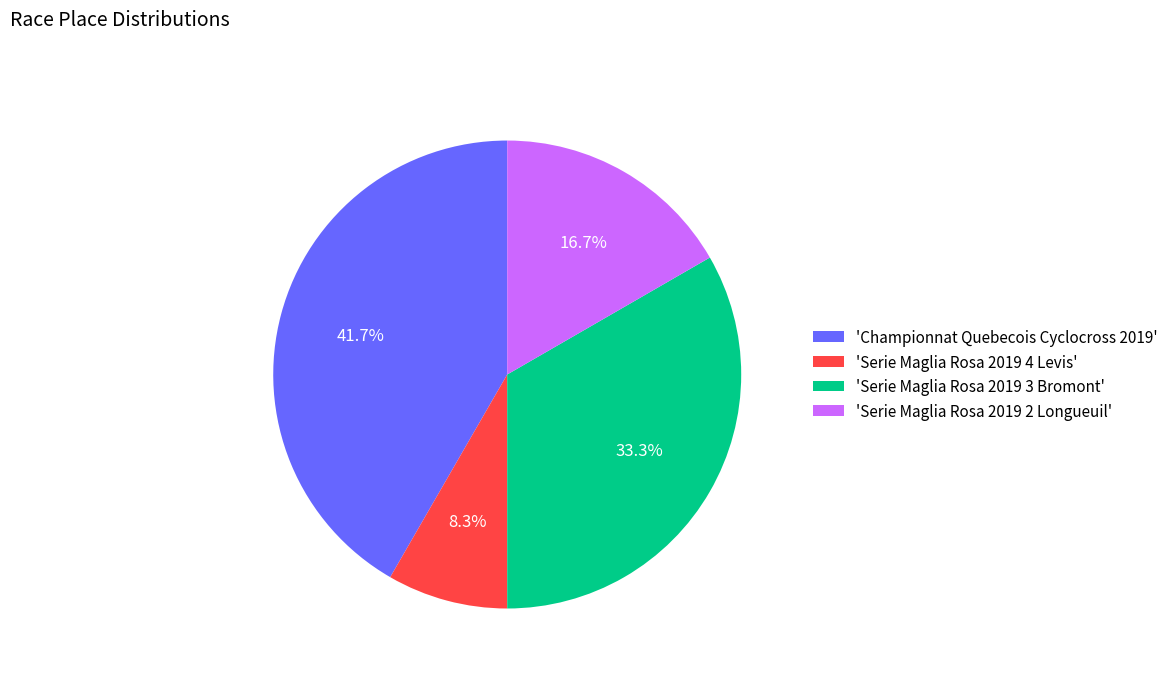

Which category has the smallest portion of the pie?

'Serie Maglia Rosa 2019 4 Levis'